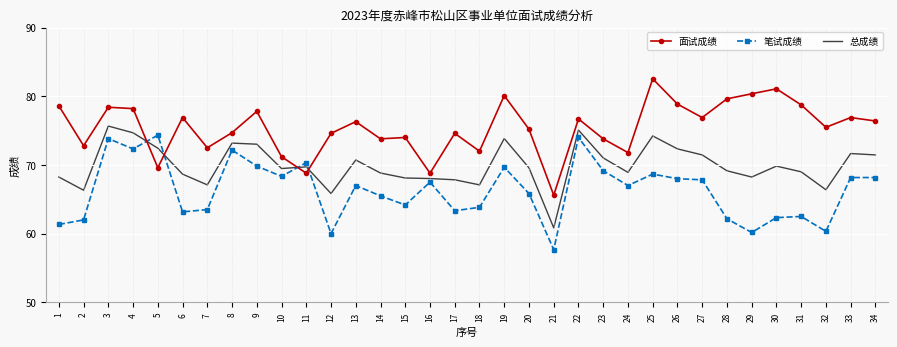

Is the value of 笔试成绩 at 23 greater than the value of 面试成绩 at 19?

No